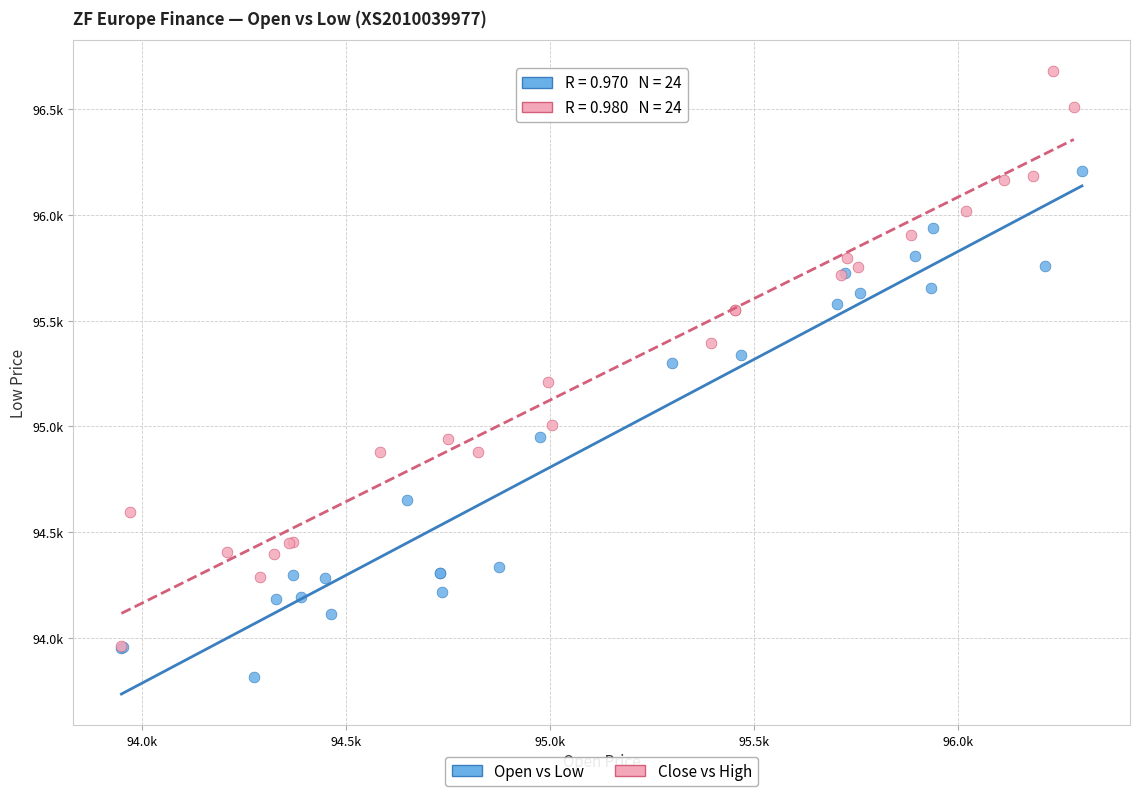

Which series has the largest Y range (max minus min)?

Close vs High